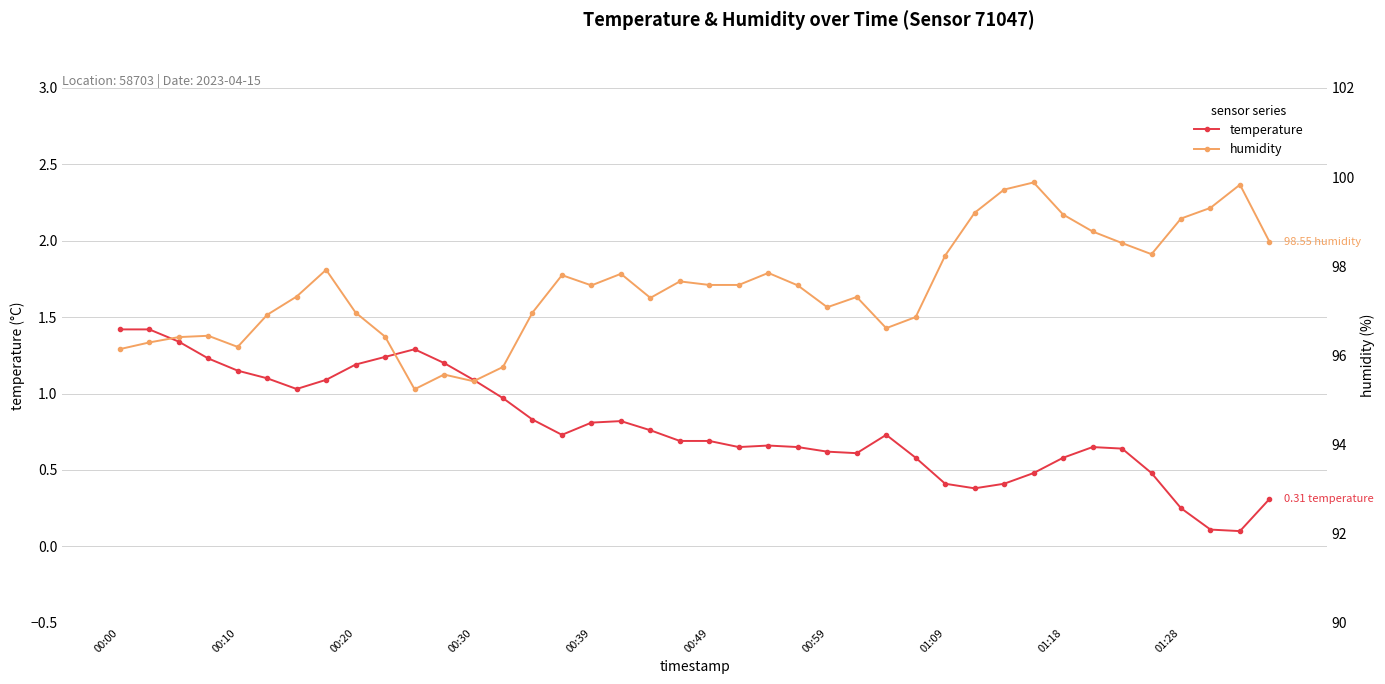

True or false: temperature has more than 0 points higher than both neighbors.

True